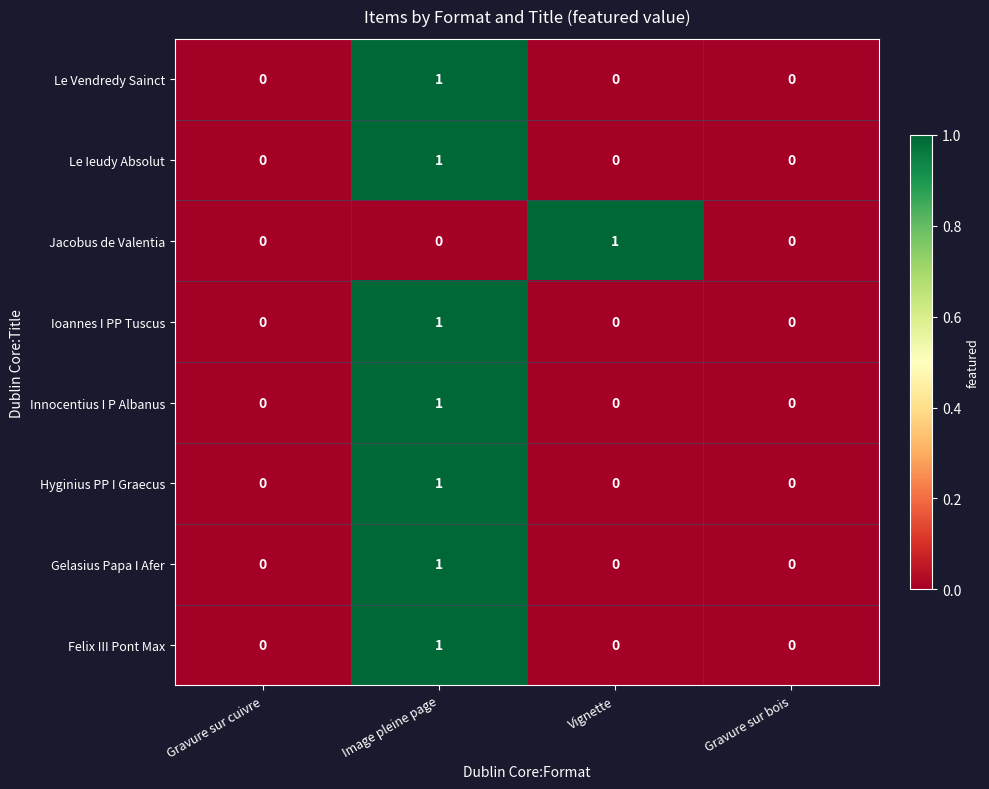

How many Gelasius Papa I Afer values are between 0 and 1?

4